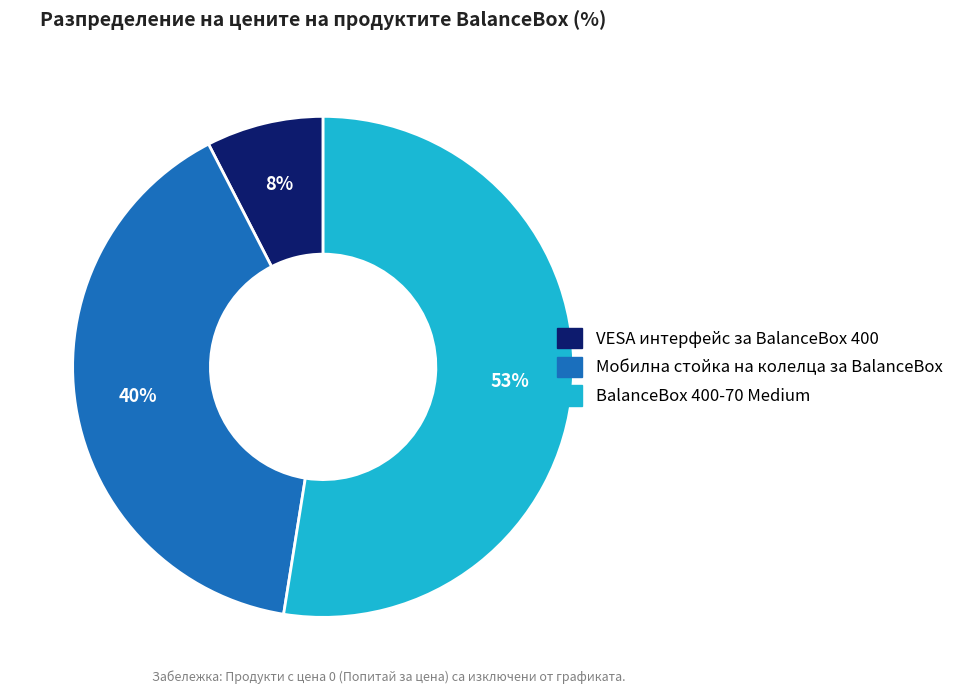

Which category accounts for the majority?

BalanceBox 400-70 Medium